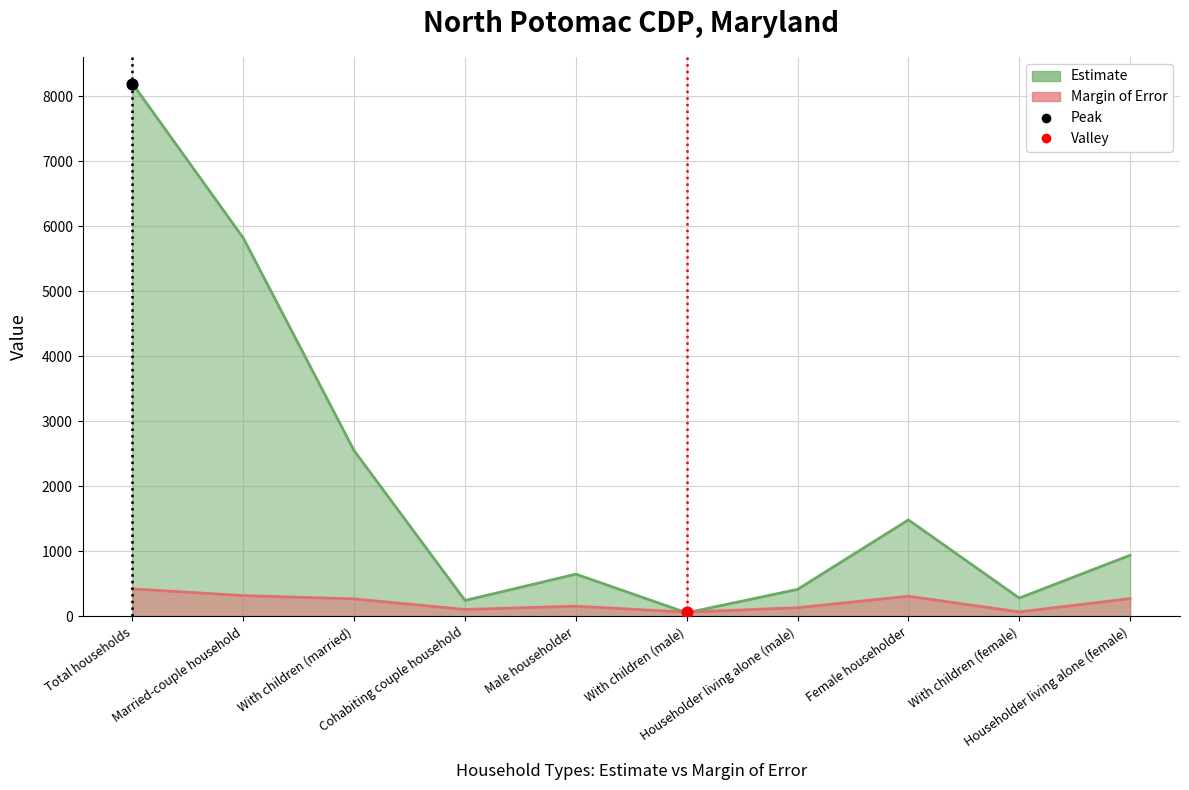

Which series reaches the maximum Y coordinate?

Estimate